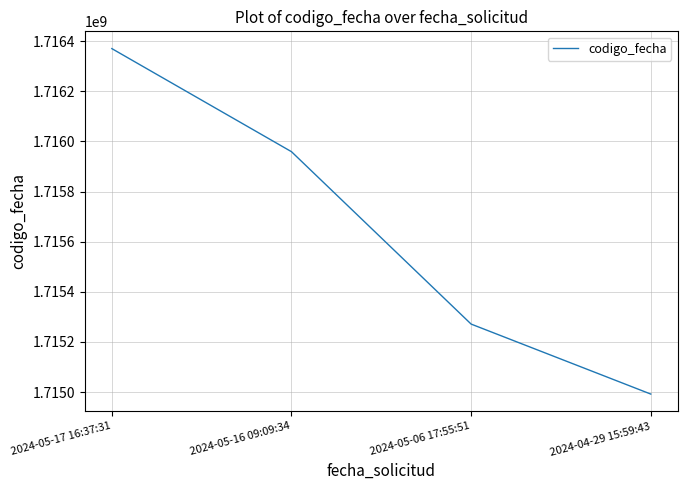

What is the difference between the second highest and minimum values?

967301